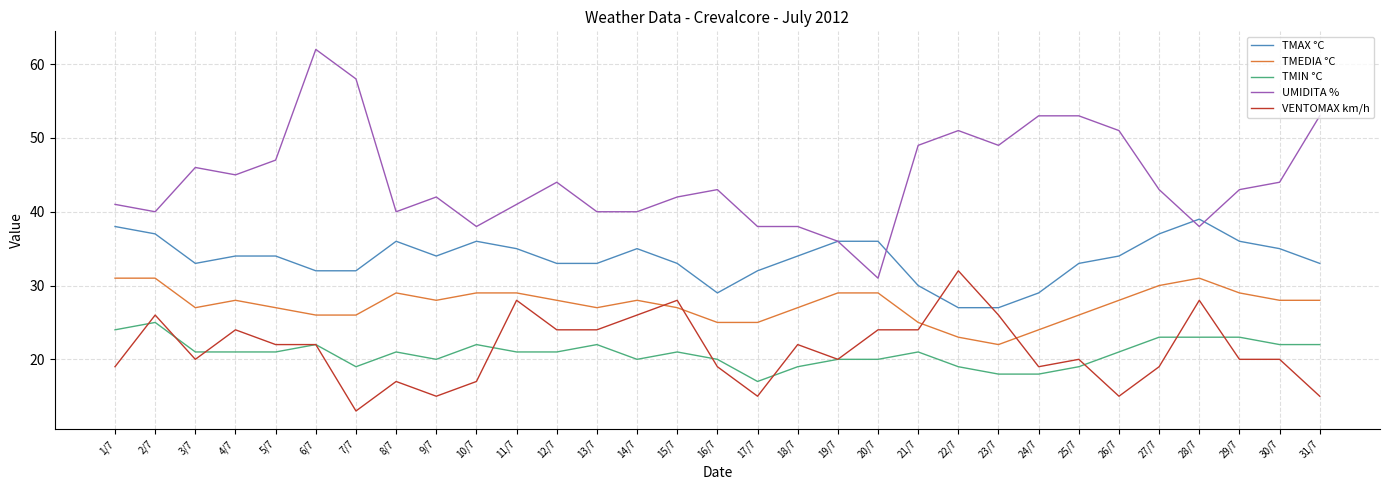

What is the highest value of the TMEDIA °C series?

31